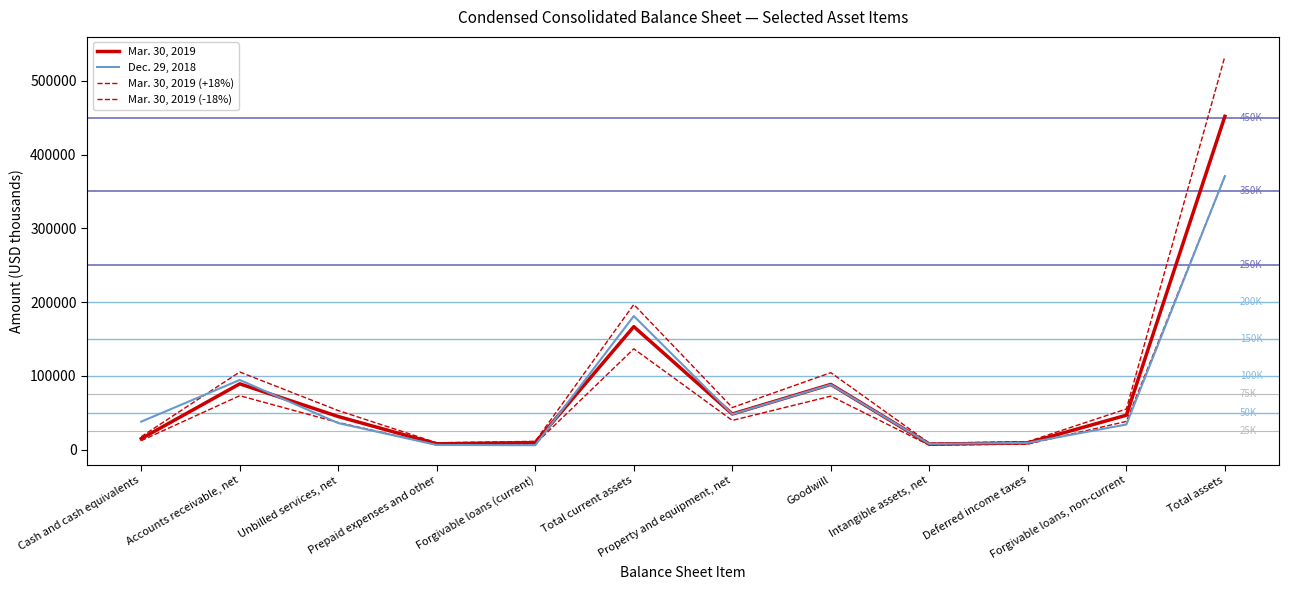

Which series has the widest spread of values?

Mar. 30, 2019 (+18%)